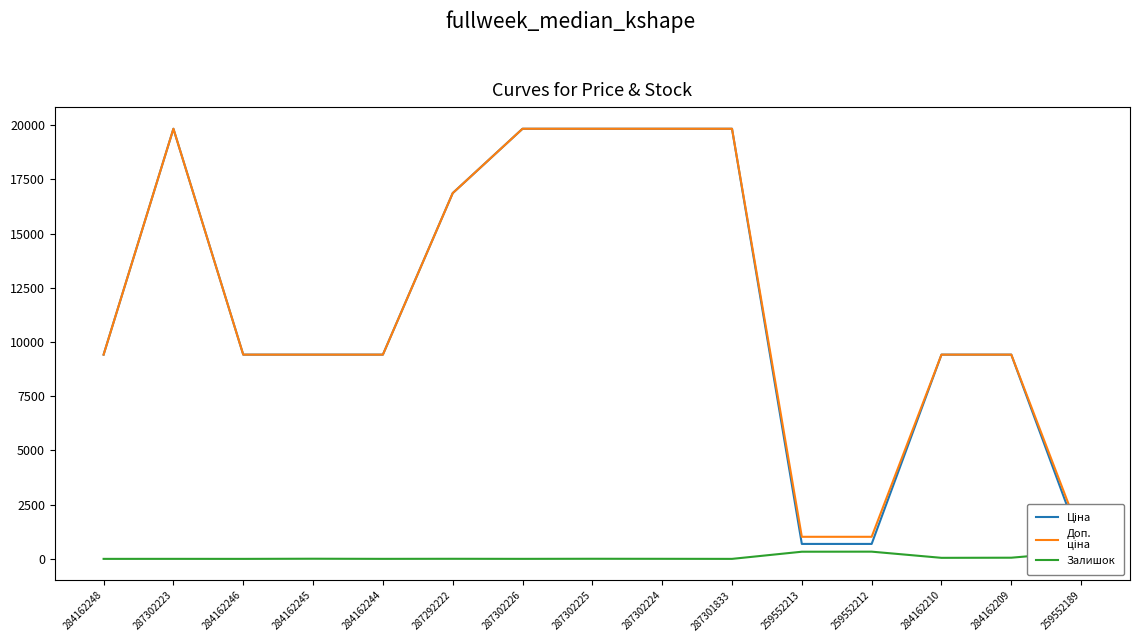

Where is Залишок nearest to the value 166?

284162209